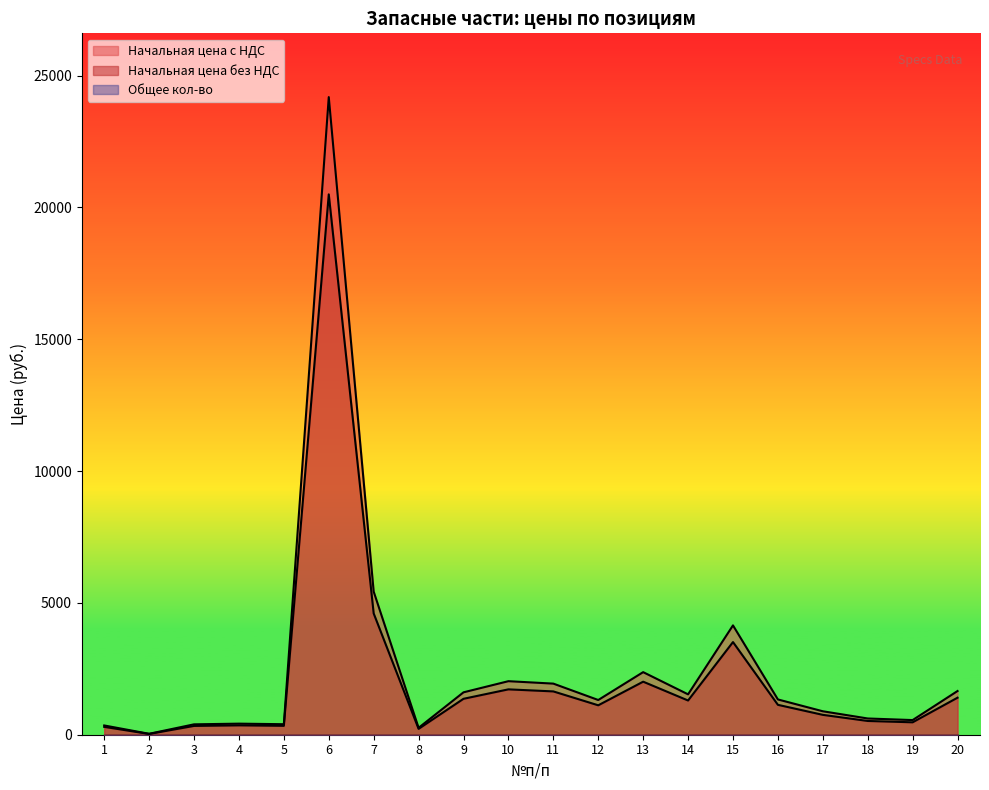

What is the average value of the Начальная цена без НДС series?

2181.6